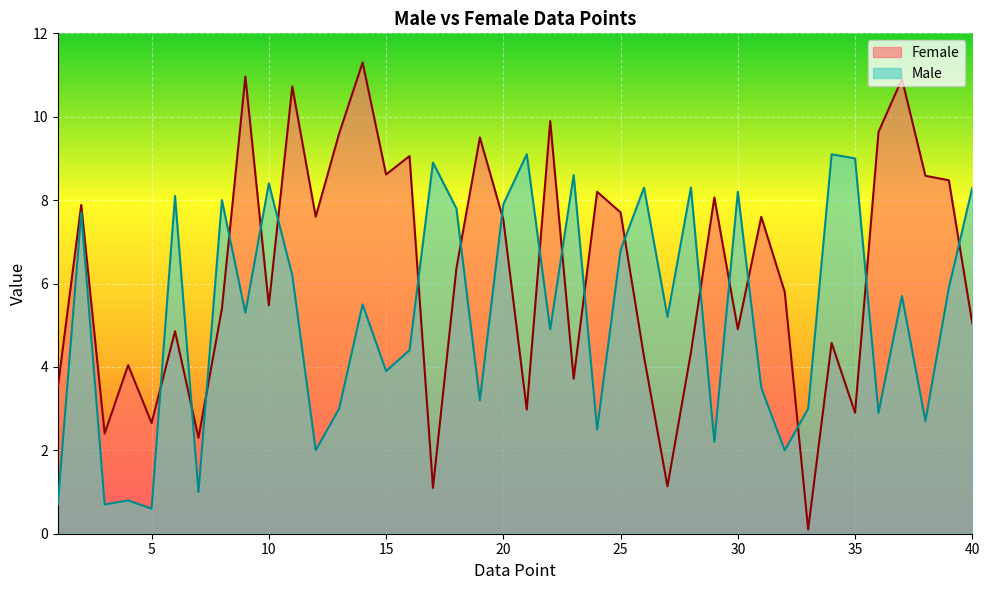

Reading right to left, extract all data points from this chart.

Female: 40=5.0	39=8.5	38=8.6	37=10.9	36=9.6	35=2.9	34=4.6	33=0.1	32=5.8	31=7.6	30=4.9	29=8.1	28=4.3	27=1.1	26=4.2	25=7.7	24=8.2	23=3.7	22=9.9	21=3.0	20=7.5	19=9.5	18=6.4	17=1.1	16=9.1	15=8.6	14=11.3	13=9.6	12=7.6	11=10.7	10=5.5	9=11.0	8=5.4	7=2.3	6=4.9	5=2.7	4=4.0	3=2.4	2=7.9	1=3.5
Male: 40=8.3	39=5.9	38=2.7	37=5.7	36=2.9	35=9.0	34=9.1	33=3.0	32=2.0	31=3.5	30=8.2	29=2.2	28=8.3	27=5.2	26=8.3	25=6.8	24=2.5	23=8.6	22=4.9	21=9.1	20=7.9	19=3.2	18=7.8	17=8.9	16=4.4	15=3.9	14=5.5	13=3.0	12=2.0	11=6.2	10=8.4	9=5.3	8=8.0	7=1.0	6=8.1	5=0.6	4=0.8	3=0.7	2=7.7	1=0.7